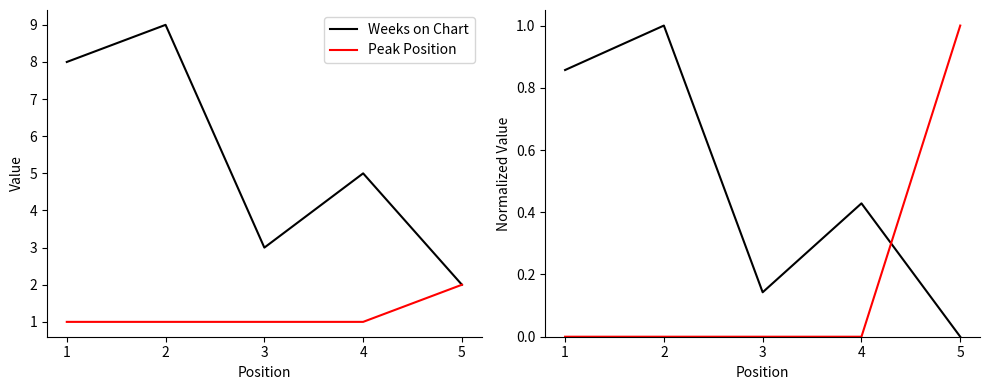

Rank the categories by Normalized Weeks on Chart value from lowest to highest.

5, 3, 4, 1, 2